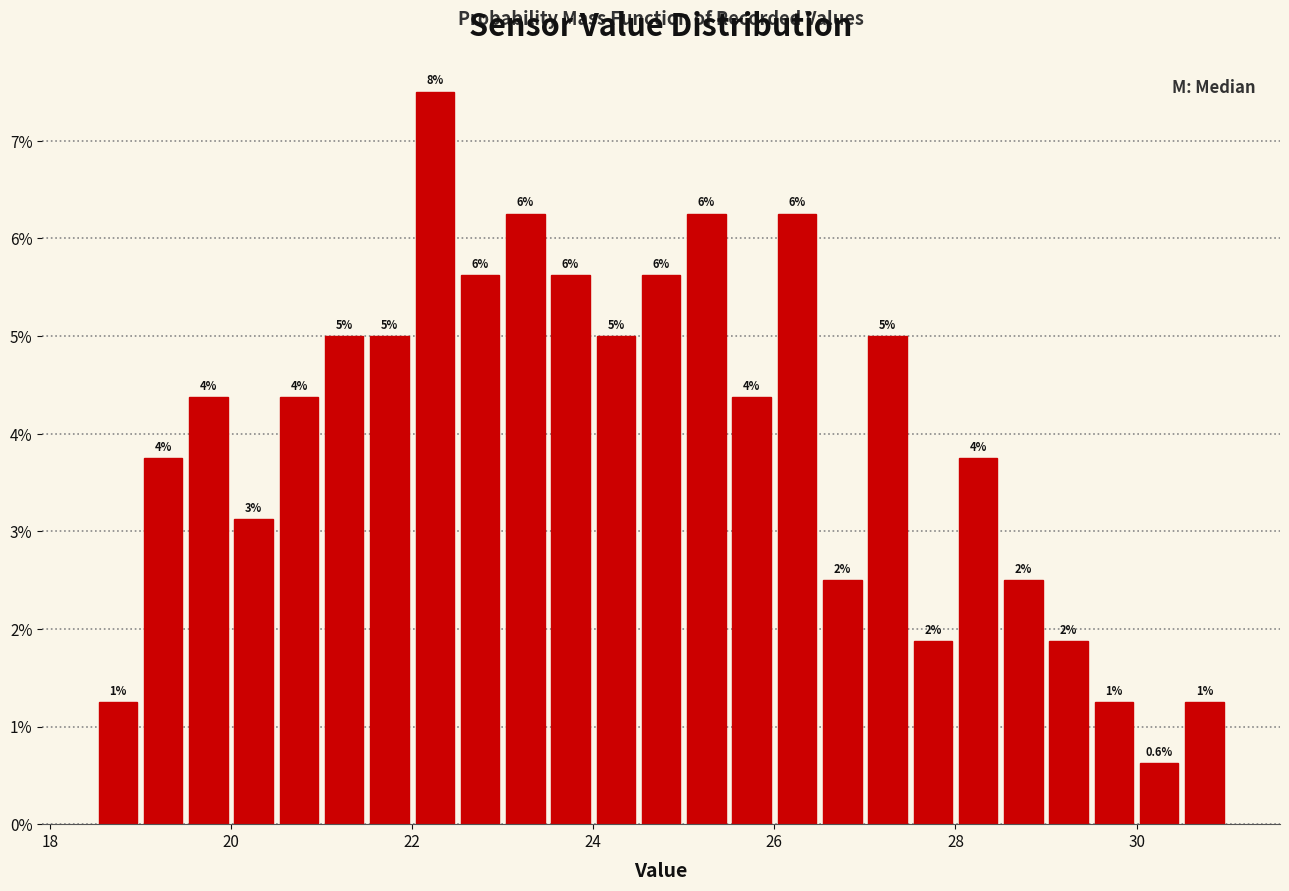

Read against the x-axis, roughly where is the centre of the tallest bar?

22.2